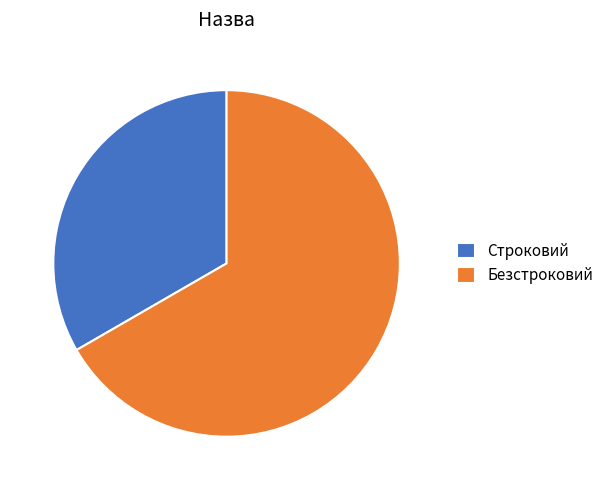

Is Безстроковий the majority of the pie?

Yes